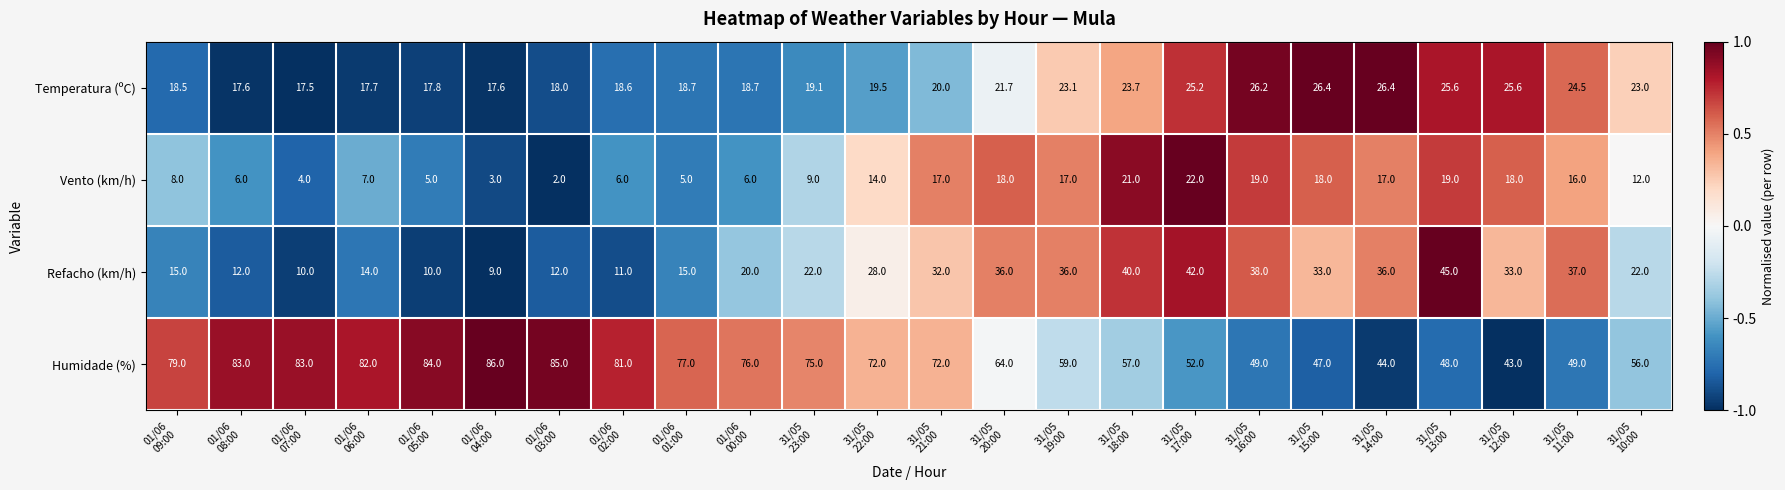

What is the maximum value for Refacho (km/h)?

45.0